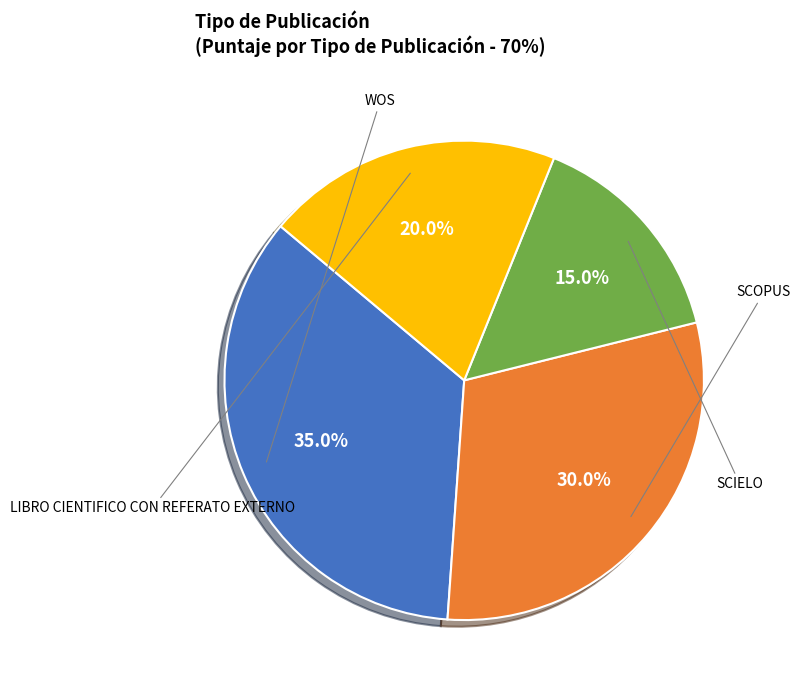

Is there any slice that represents more than half of the pie?

No